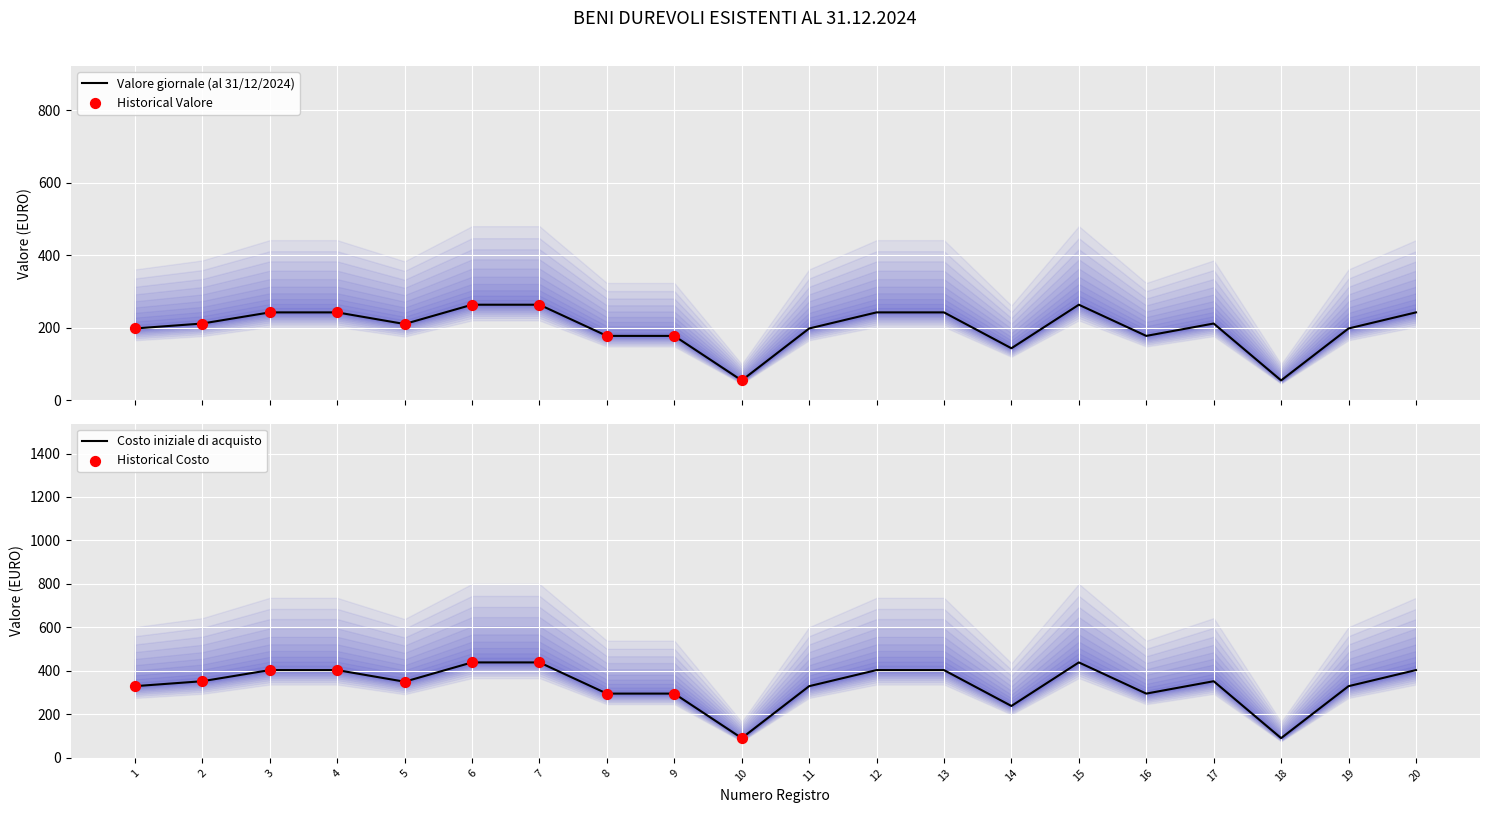

Which series contains the lowest Y value?

Valore giornale (al 31/12/2024)